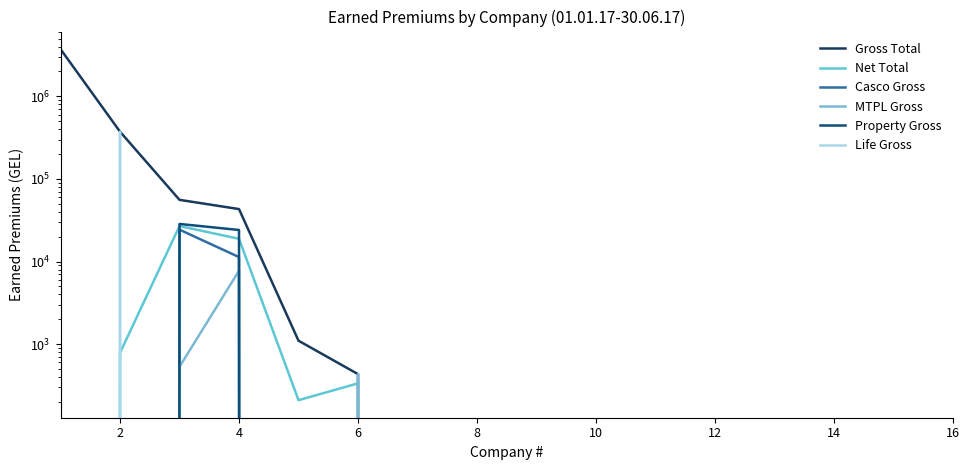

What is the value of the Net Total point at the 5th from the left?

209.5